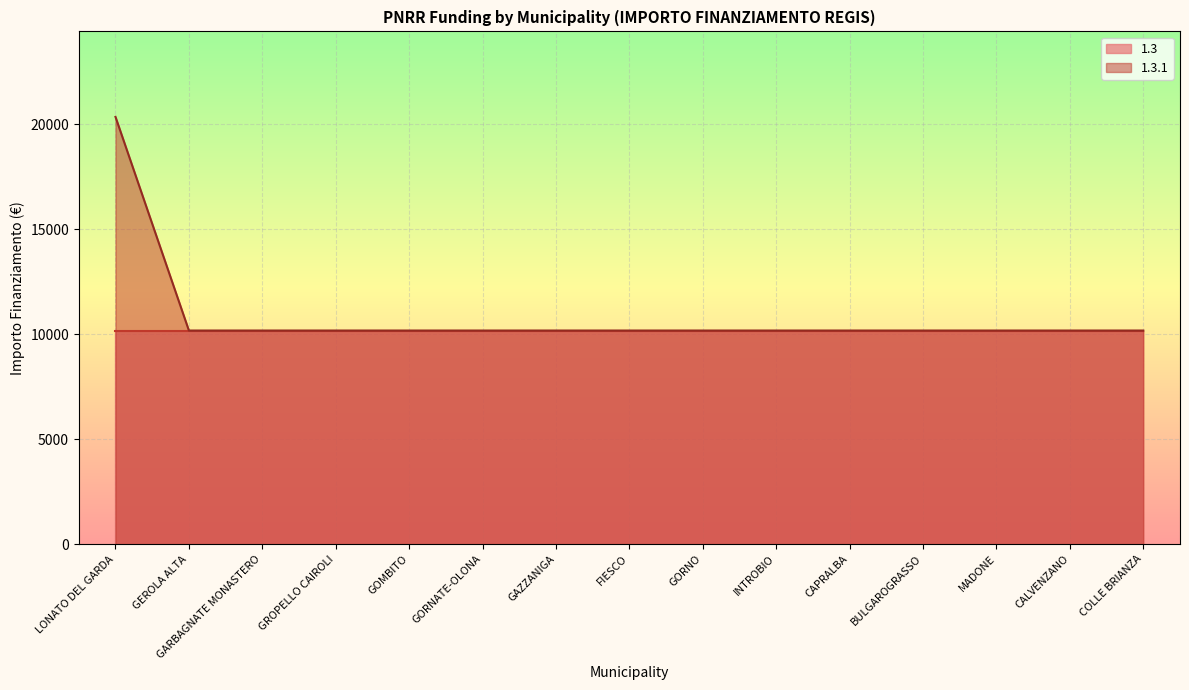

True or false: the data has more than 0 interior local peaks.

False